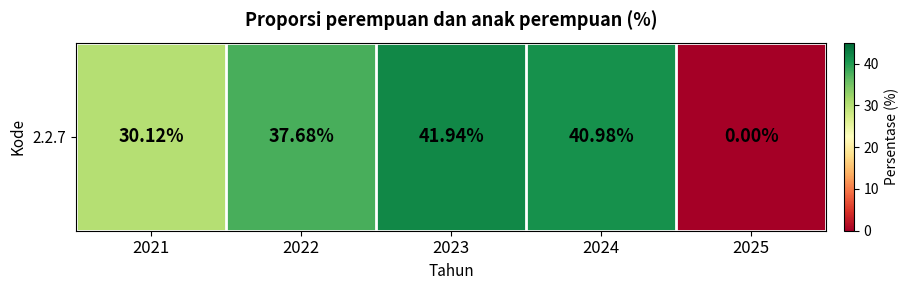

What is the difference between the maximum and minimum values?

41.9